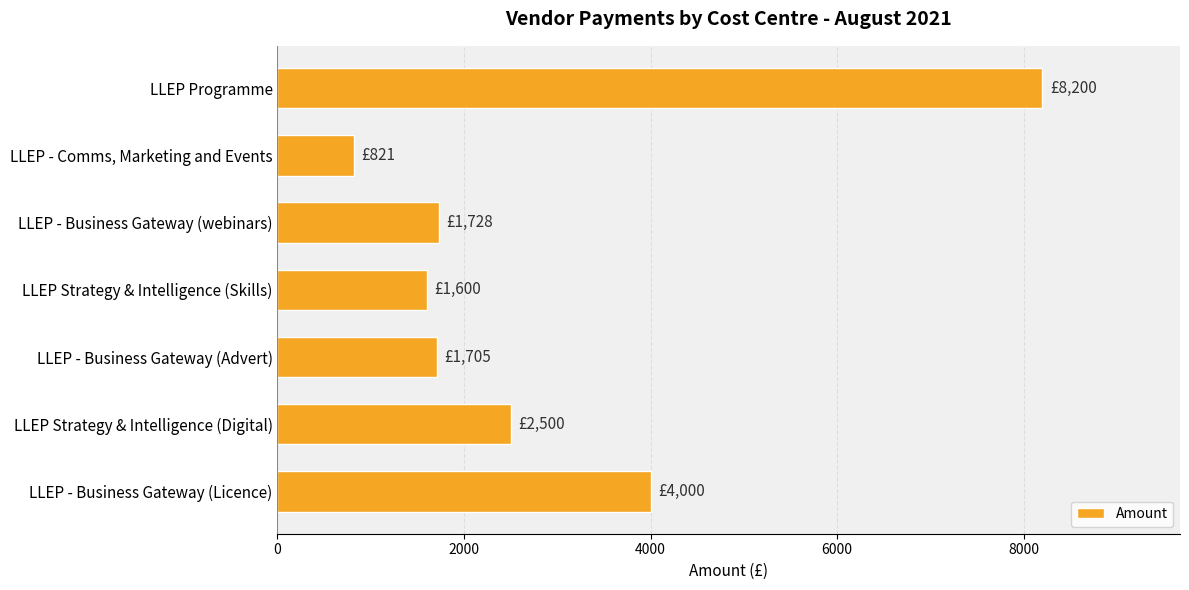

How many distinct data groups are displayed?

1